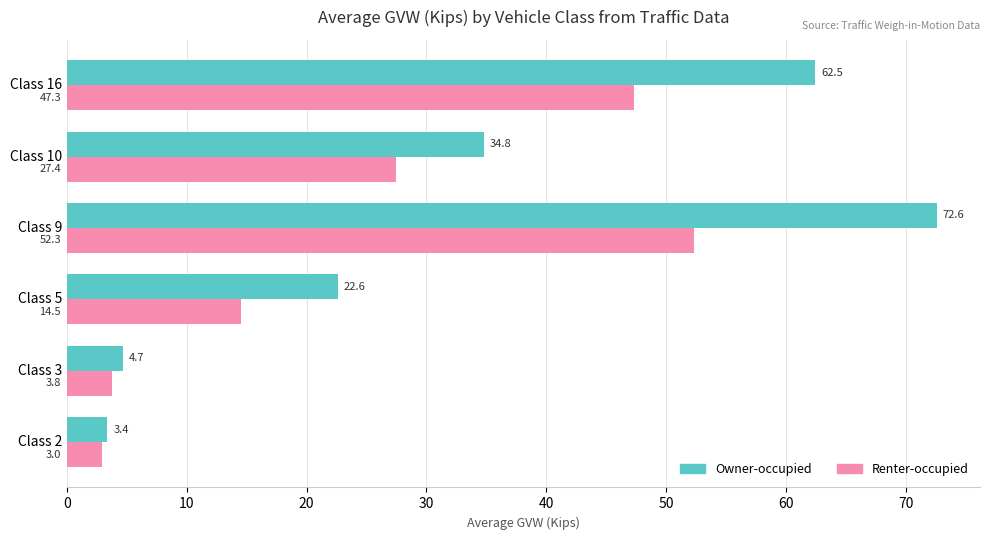

What is the average value of the Owner-occupied series?

33.4